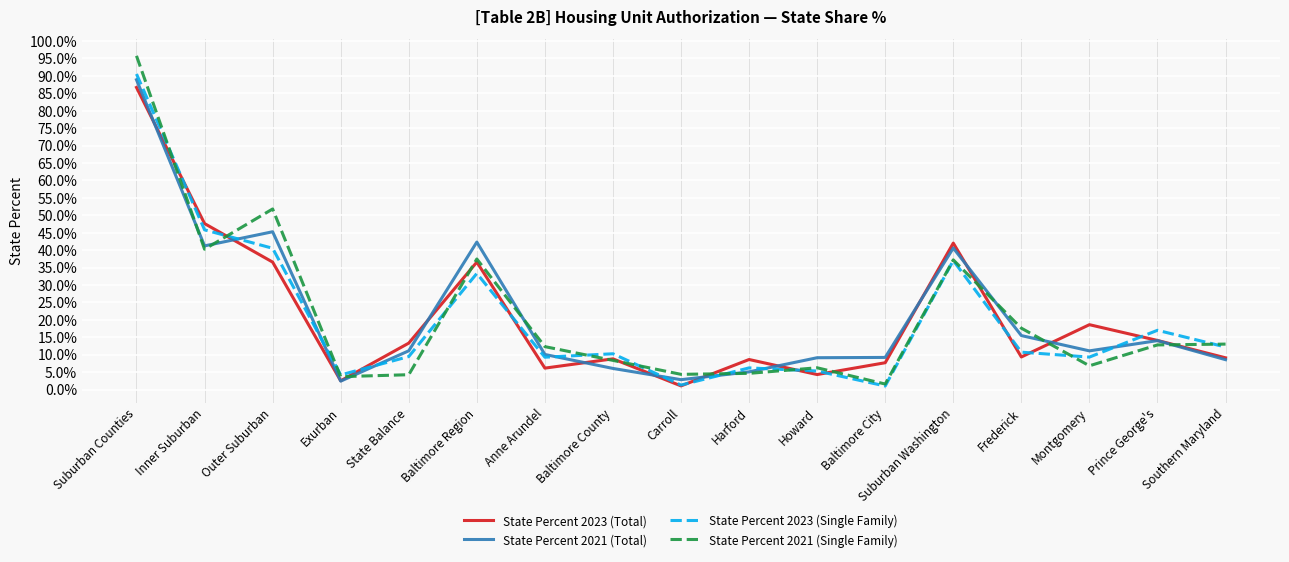

True or false: State Percent 2021 (Single Family) has a value of 0.1 at Montgomery.

False